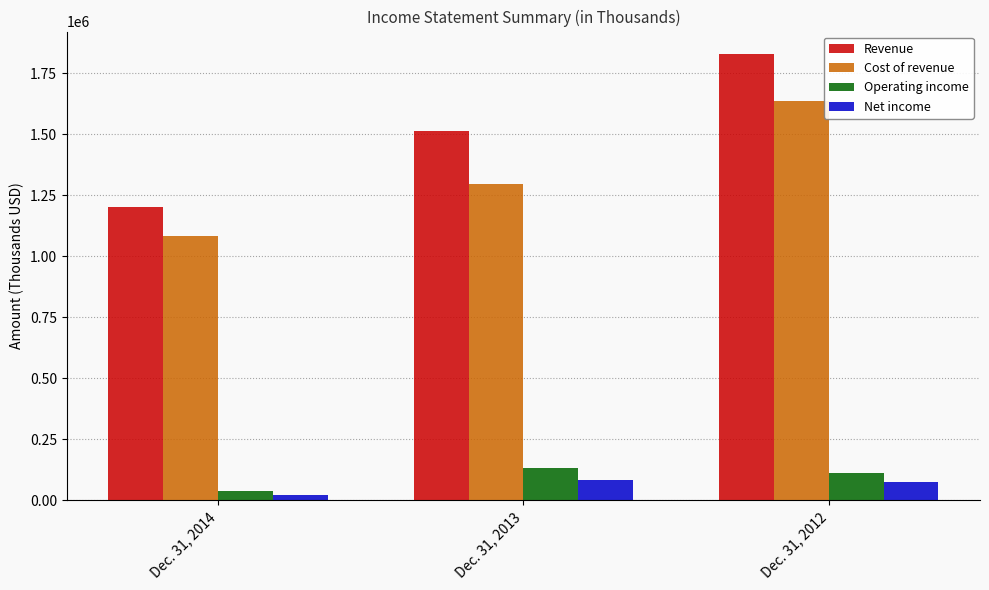

At how many categories does at least one series exceed 272446?

3